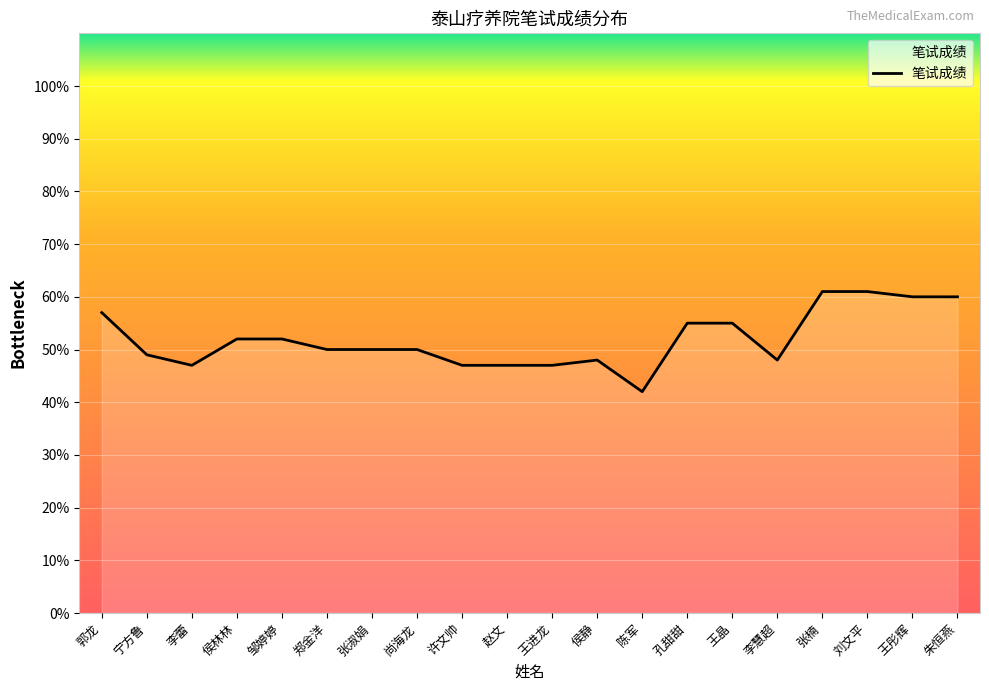

What is the change in value from 孔甜甜 to 朱恒燕?

+5